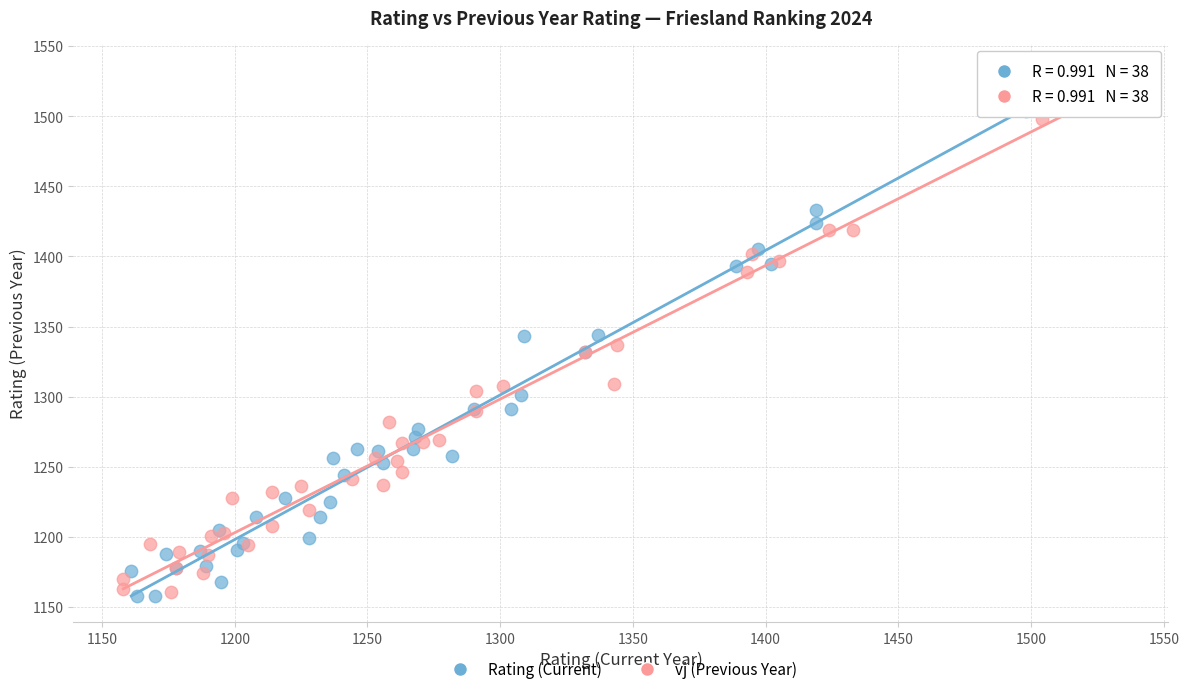

Which series has the largest Y range (max minus min)?

Rating (Current)